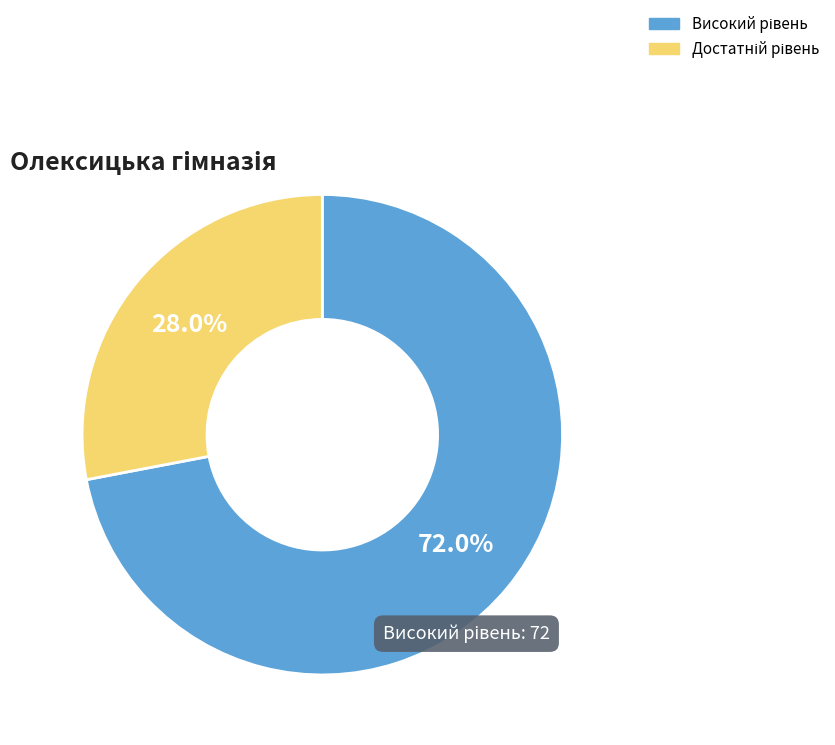

Is there a majority slice in this chart?

Yes